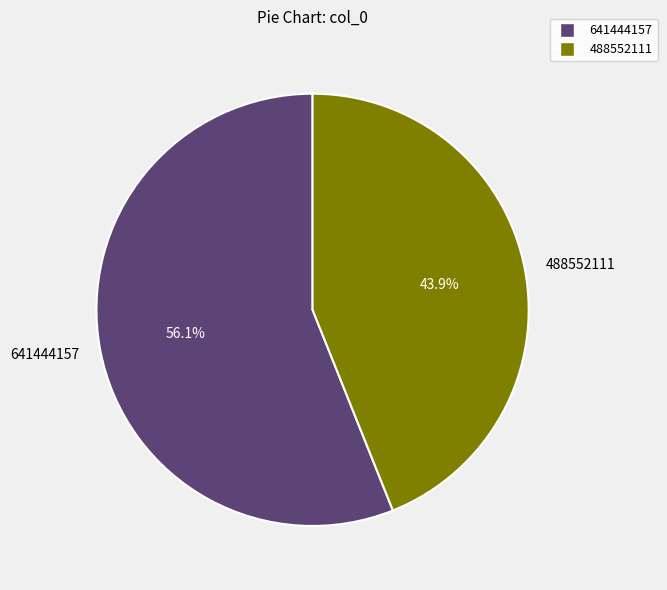

What is the total percentage of 488552111 and 641444157?

100.0%